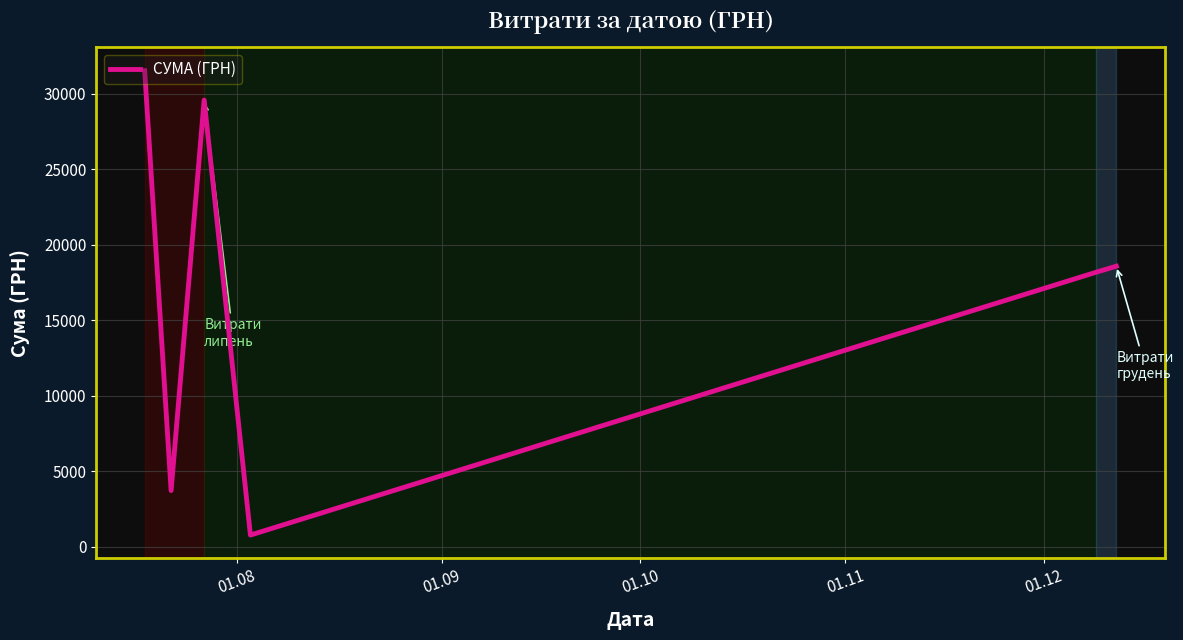

True or false: there are more than 0 points higher than both neighbors.

True